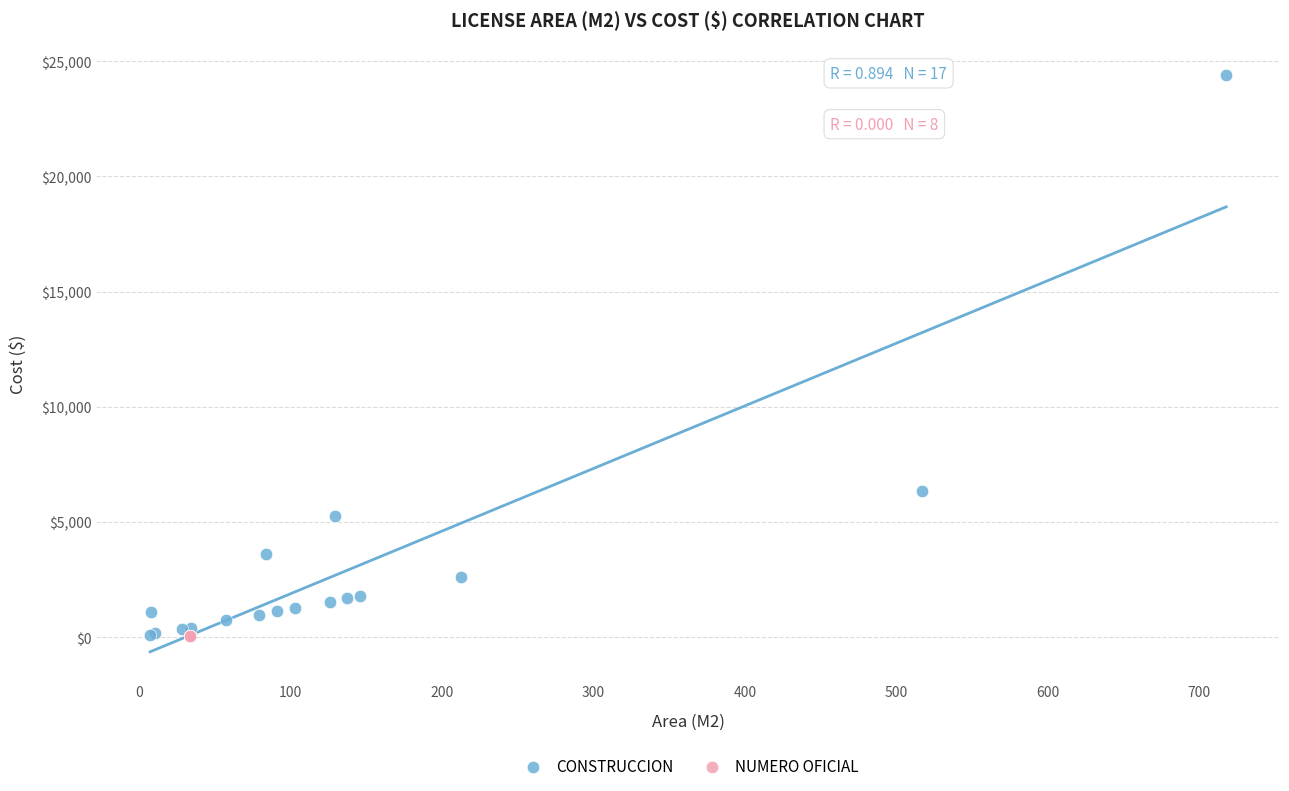

Which series reaches the maximum Y coordinate?

CONSTRUCCION